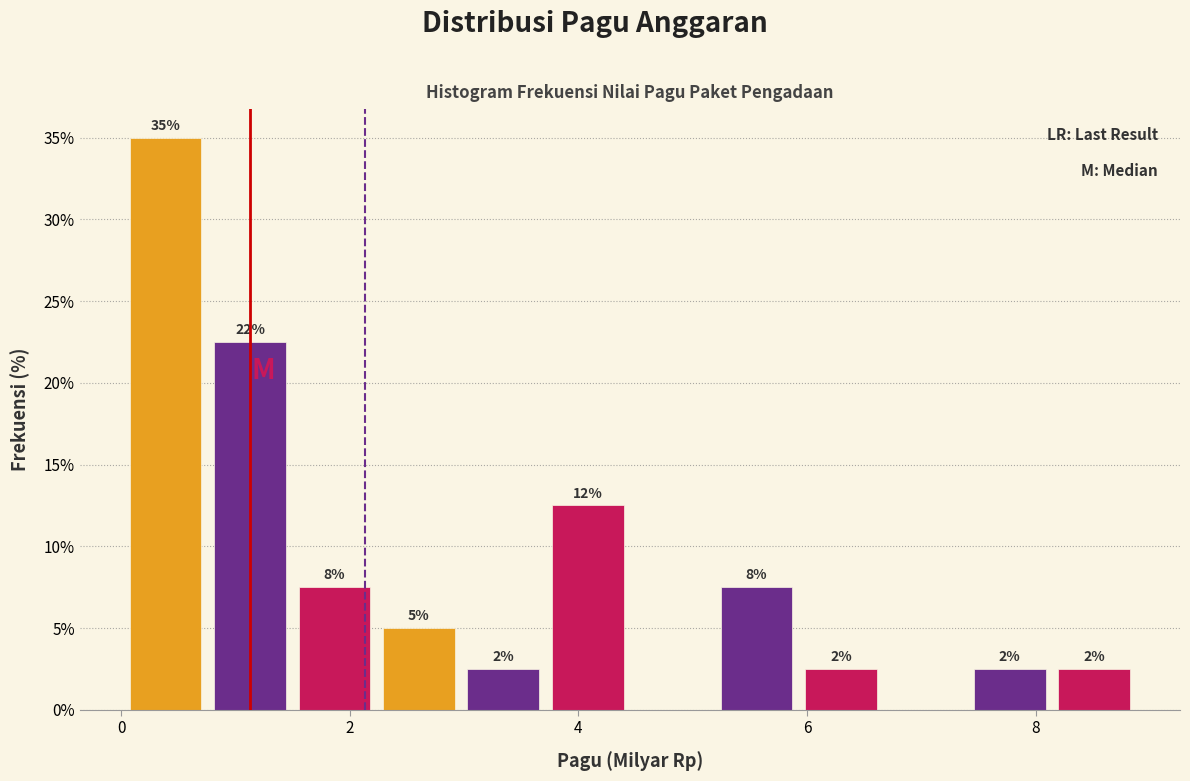

Around what value on the x-axis is the tallest bar? Give the approximate position of its centre, as read against the axis.

0.4